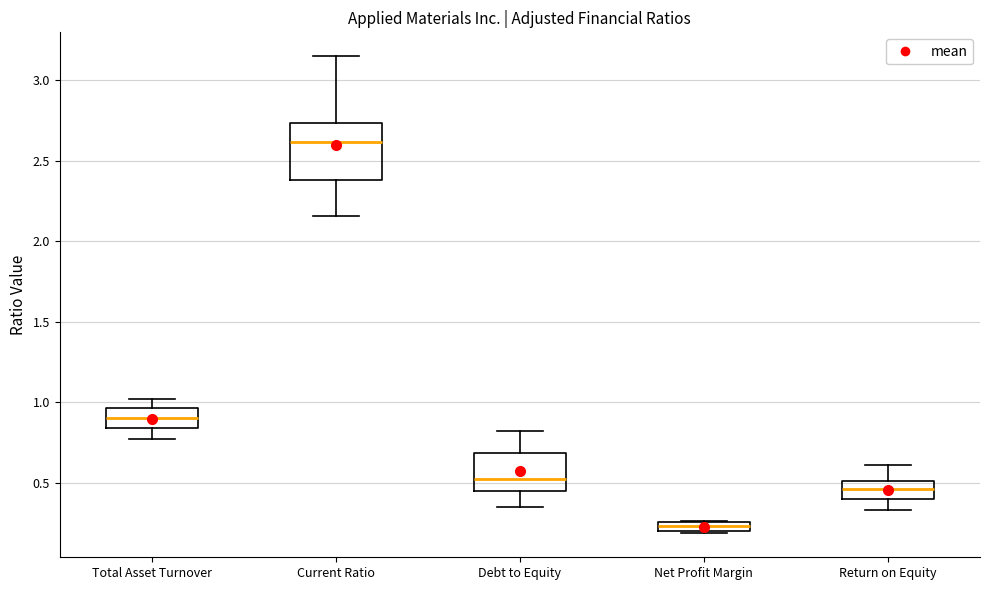

Where is the upper edge of the box for Net Profit Margin on the y-axis? The values are not printed on the chart, so give them approximately, as read against the axis.

0.25